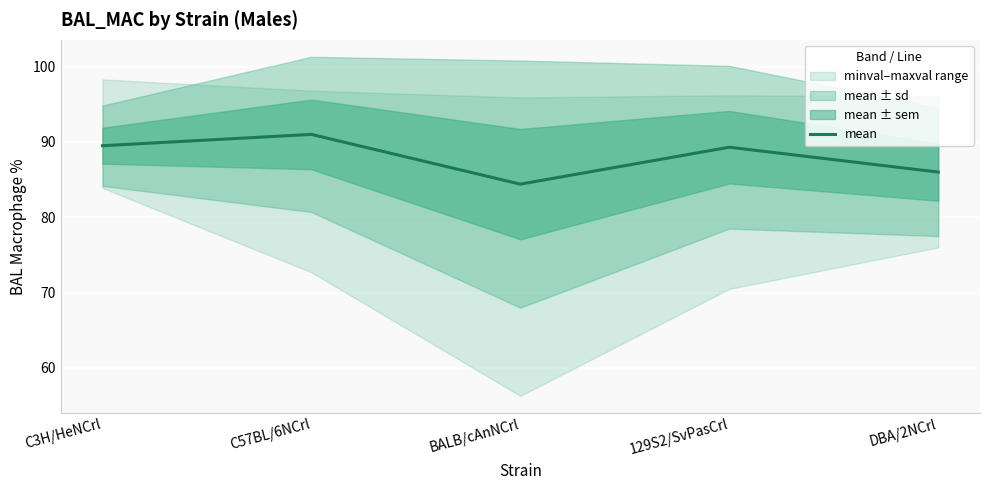

What is the smallest value displayed?

84.4